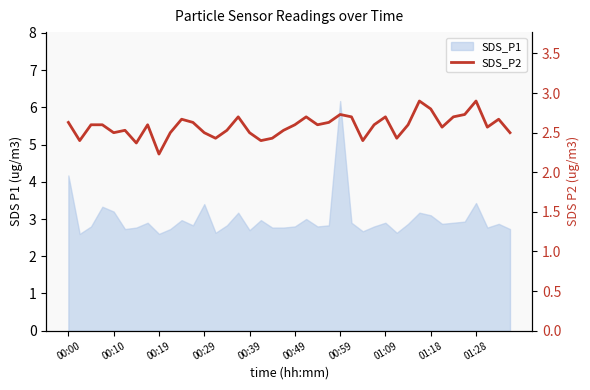

Is it true that the value at 01:09 is 2.7?

True